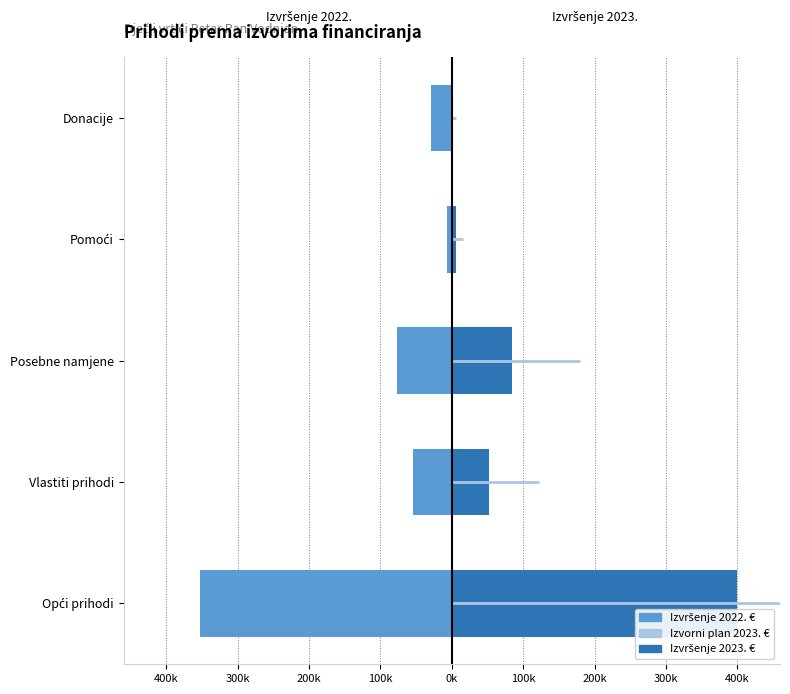

True or false: Izvorni plan 2023. € has a value of 457.4 at Donacije.

False